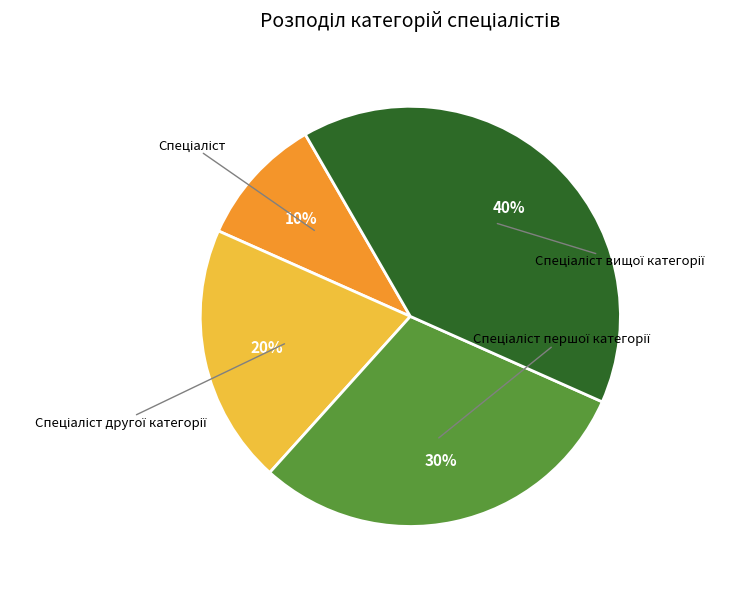

To the nearest percent, what portion does Спеціаліст вищої категорії represent?

40%